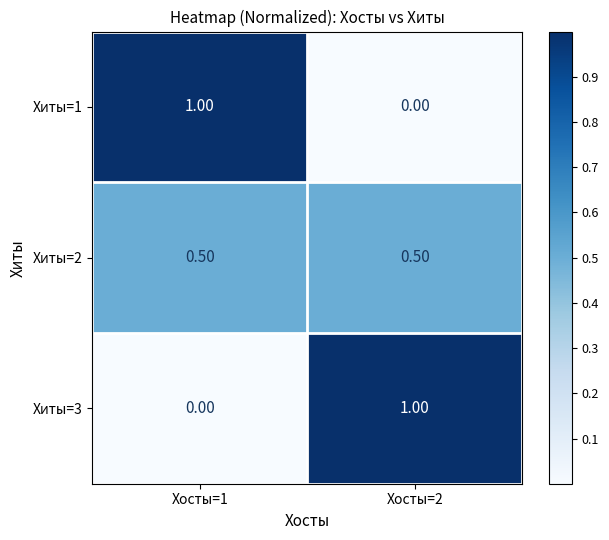

What is the difference between the highest and lowest values at Хосты=2?

1.0